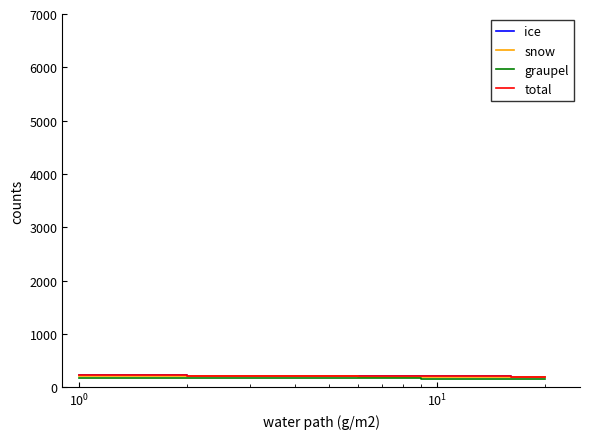

True or false: graupel and total cross at least once.

False